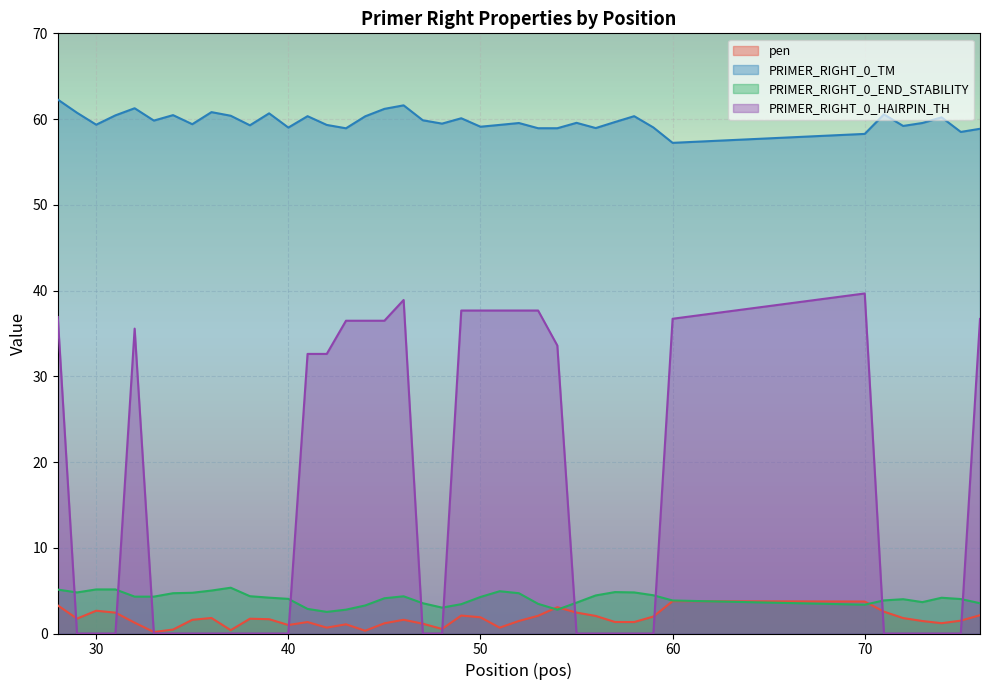

Which series ends up on top after the final intersection of pen and PRIMER_RIGHT_0_HAIRPIN_TH?

PRIMER_RIGHT_0_HAIRPIN_TH